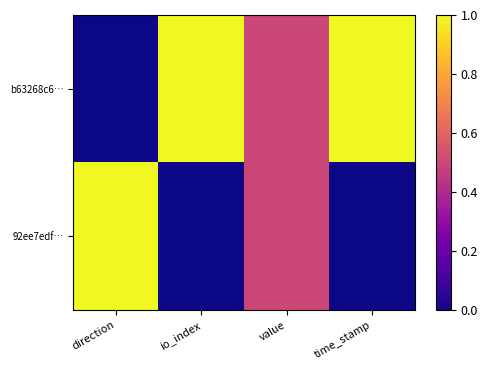

Reading left to right, list all the values displayed in this chart.

b63268c6…: direction=0.0	io_index=1.0	value=0.5	time_stamp=1.0
92ee7edf…: direction=1.0	io_index=0.0	value=0.5	time_stamp=0.0